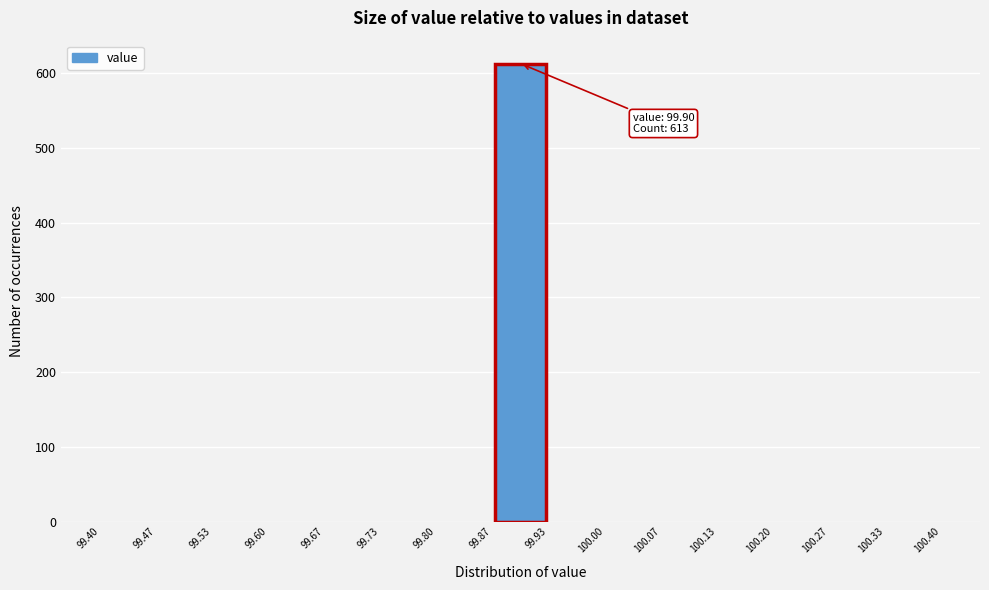

Which range on the x-axis has the tallest bar?

99.87 to 99.93